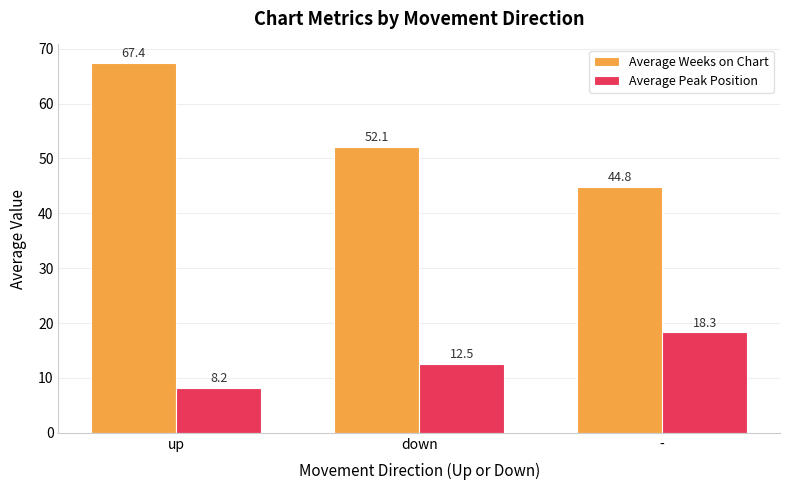

At which category is the sum across all series the highest?

up